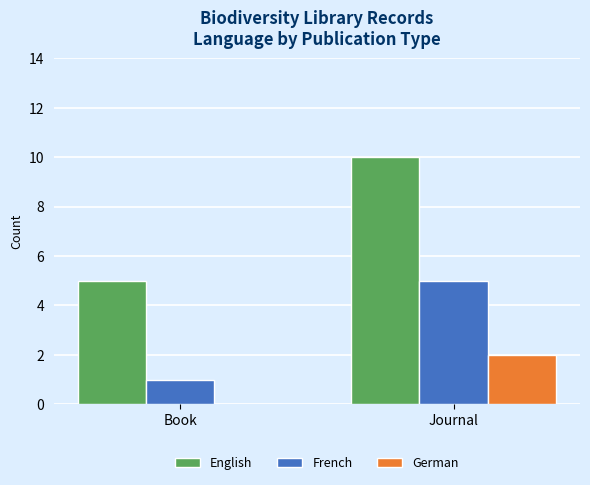

What value does the English series have at Book?

5